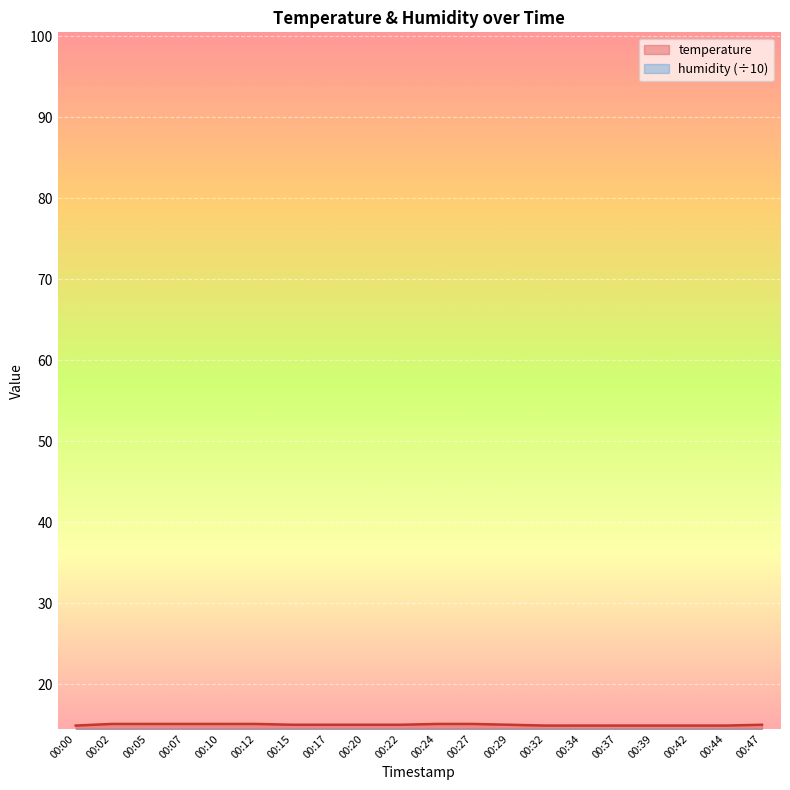

List the labels in order of value, largest first.

00:02, 00:05, 00:07, 00:10, 00:12, 00:24, 00:27, 00:15, 00:17, 00:20, 00:22, 00:29, 00:47, 00:00, 00:32, 00:34, 00:37, 00:39, 00:42, 00:44